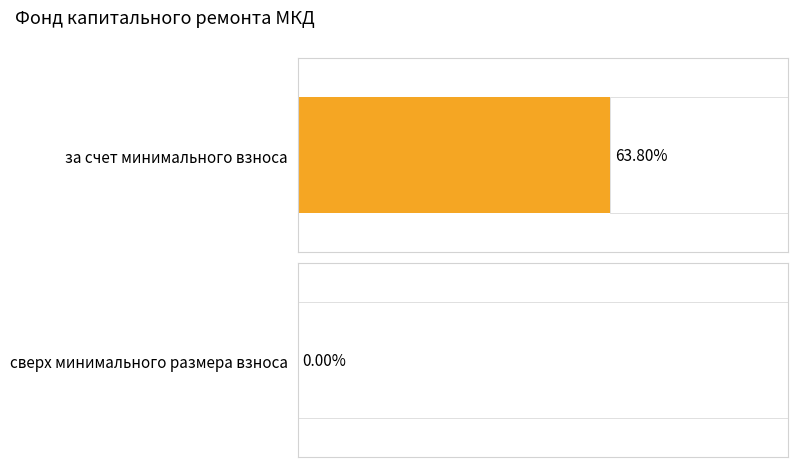

Rank the series at в т.ч. взносов from lowest to highest value.

сверх минимального размера взноса, за счет минимального взноса